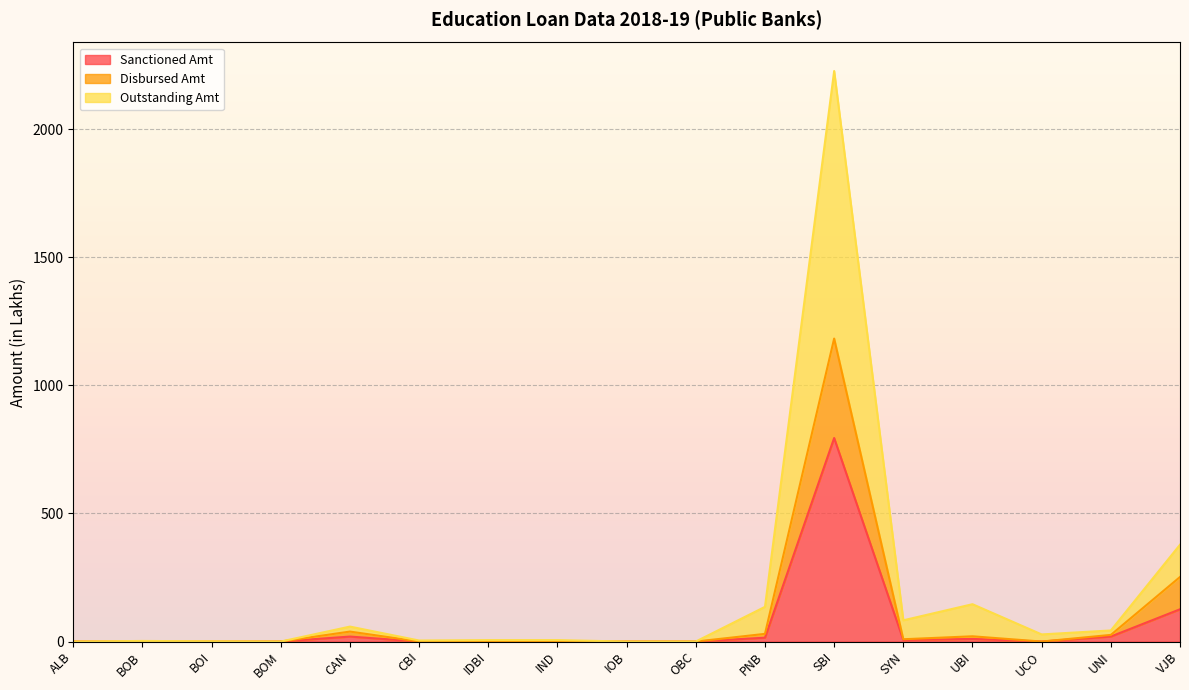

True or false: Outstanding Amt and Sanctioned Amt intersect in this chart.

False